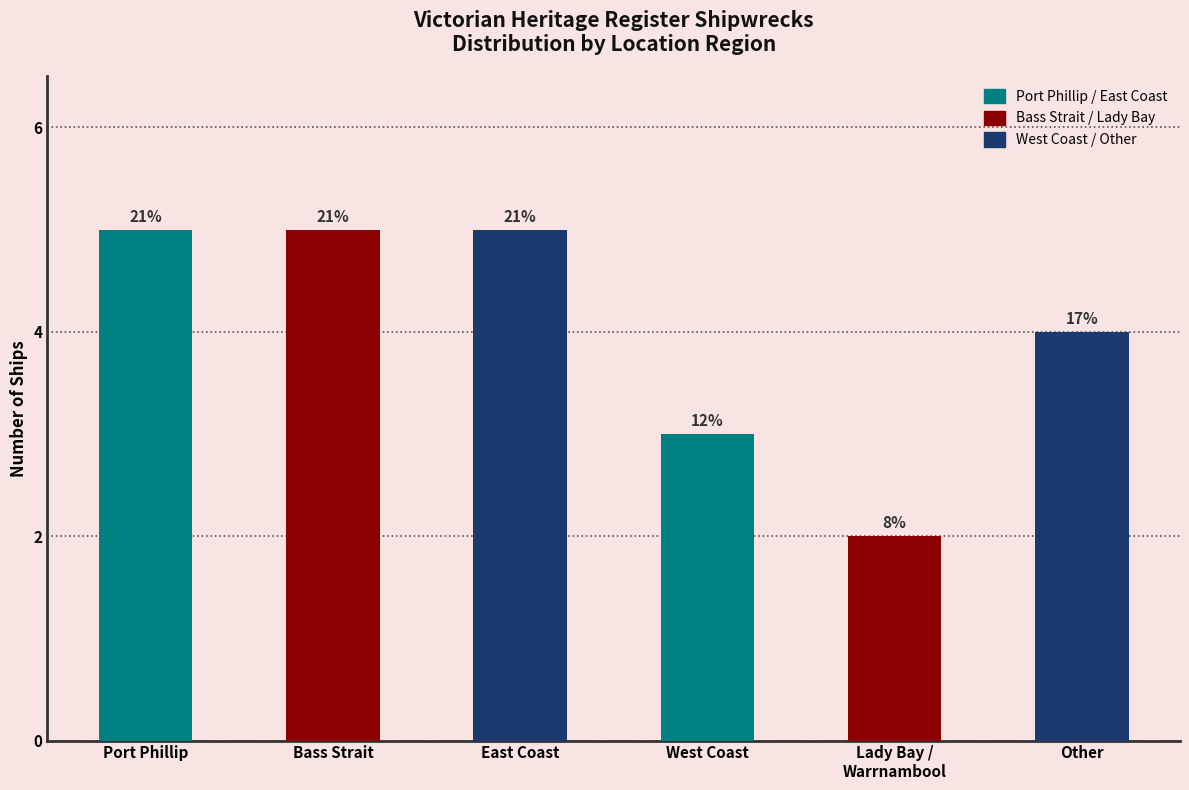

Does the chart contain stacked bars?

No